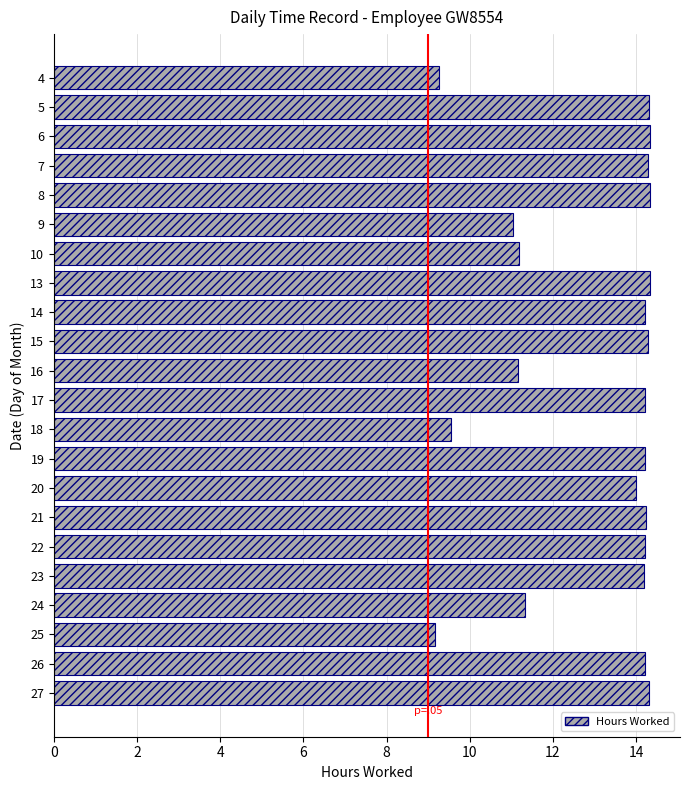

The value at 25 is 9.2. True or false?

True